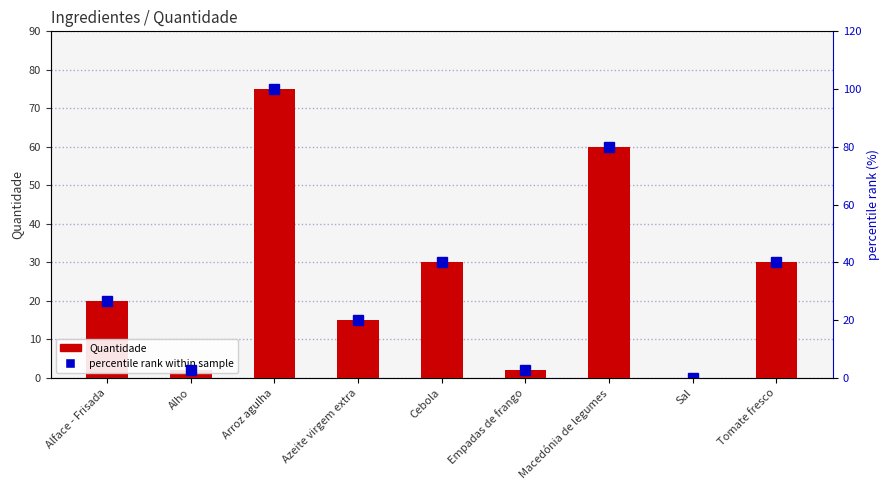

What is the maximum value shown in the chart?

100.0